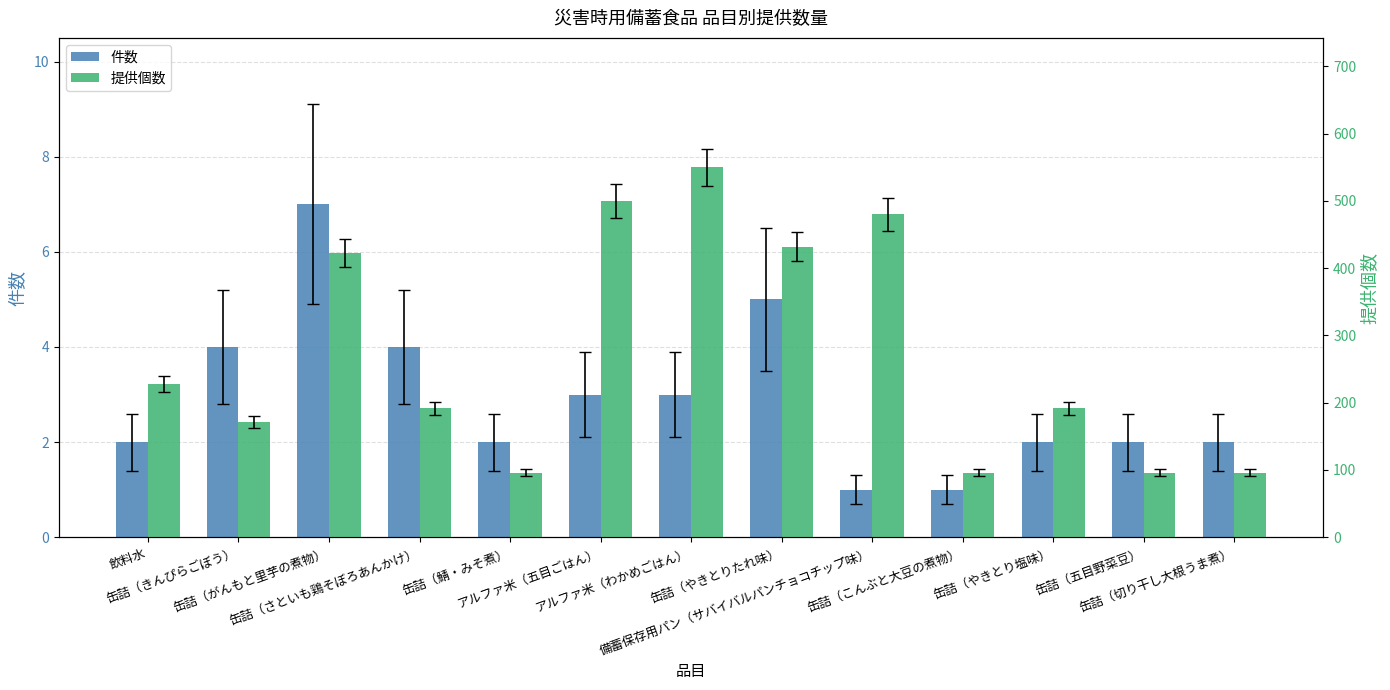

Which label corresponds to the largest value in the chart?

アルファ米（わかめごはん）